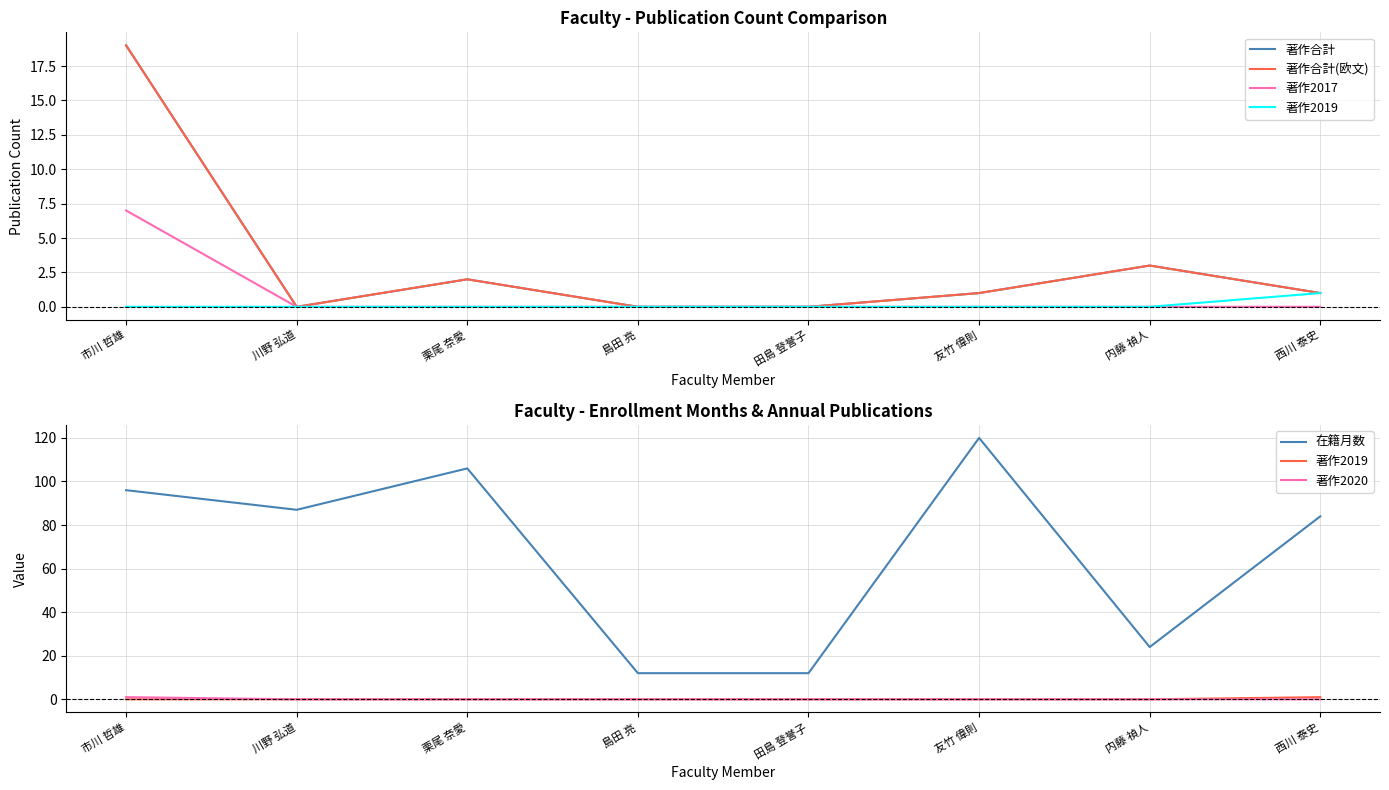

Which category has the highest value in the 著作2020 series?

市川 哲雄